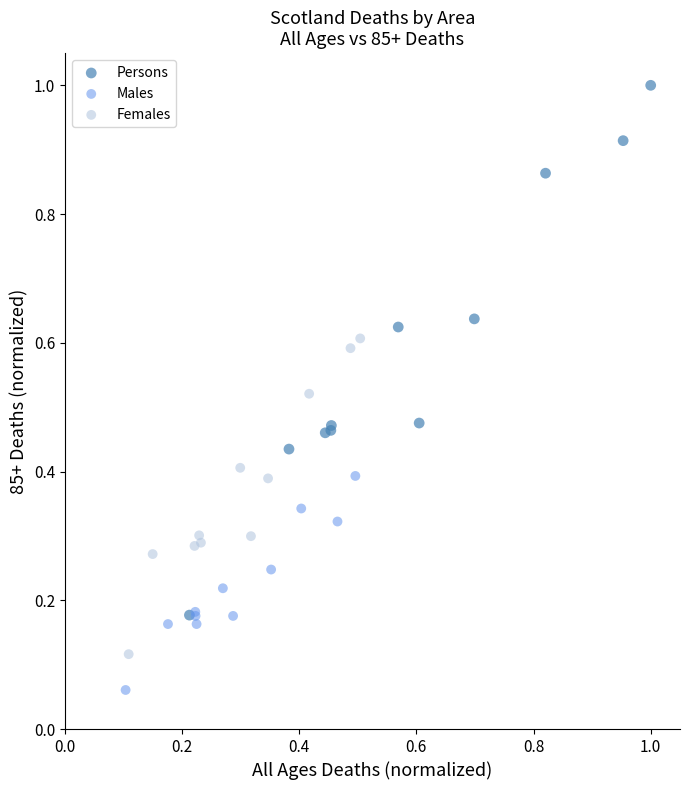

Which series has the widest spread of Y values?

Persons